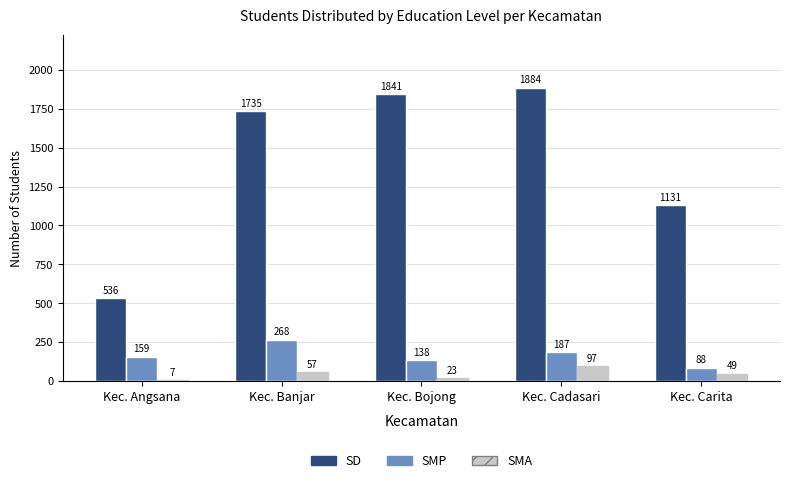

What is the label of the 5th bar from the left?

Kec. Carita